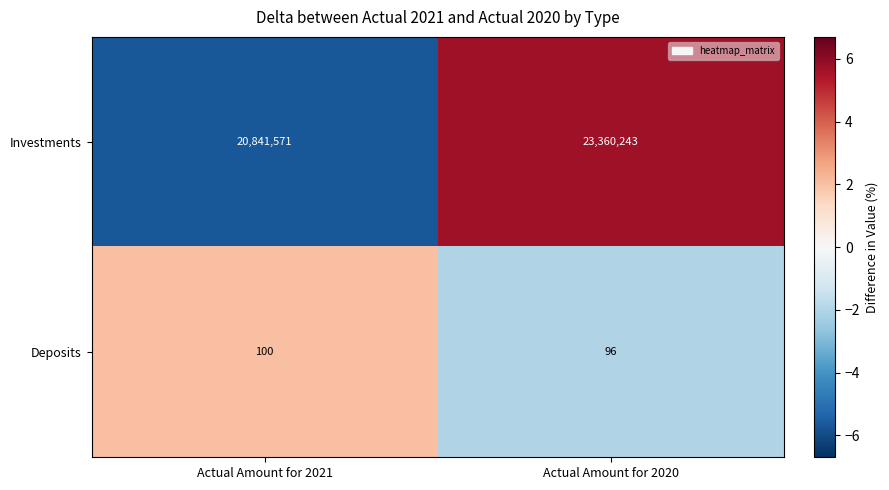

Which series has the largest total across all categories?

Investments